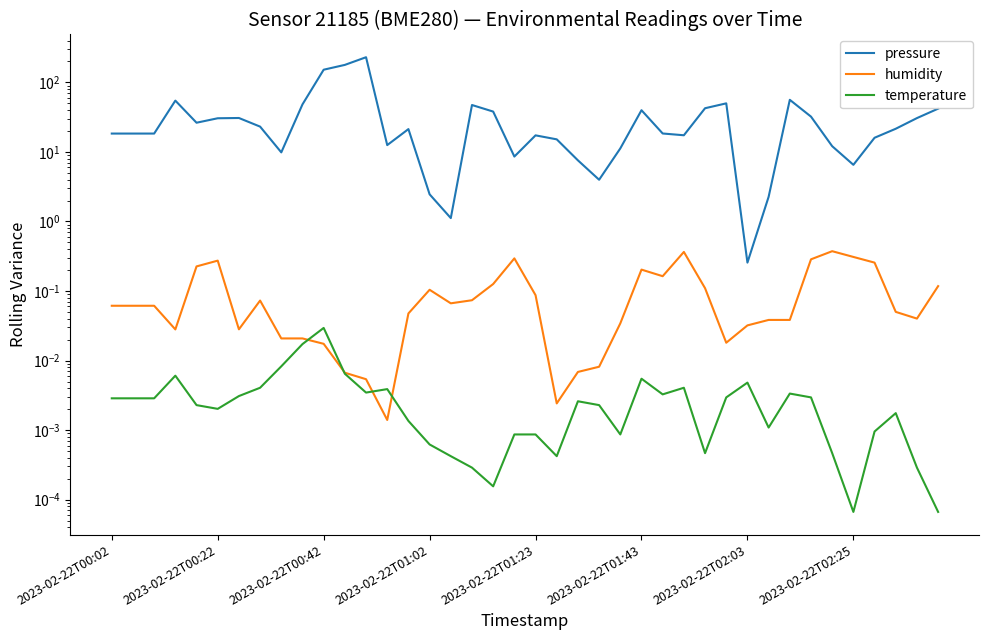

What is the greatest value displayed?

230.2